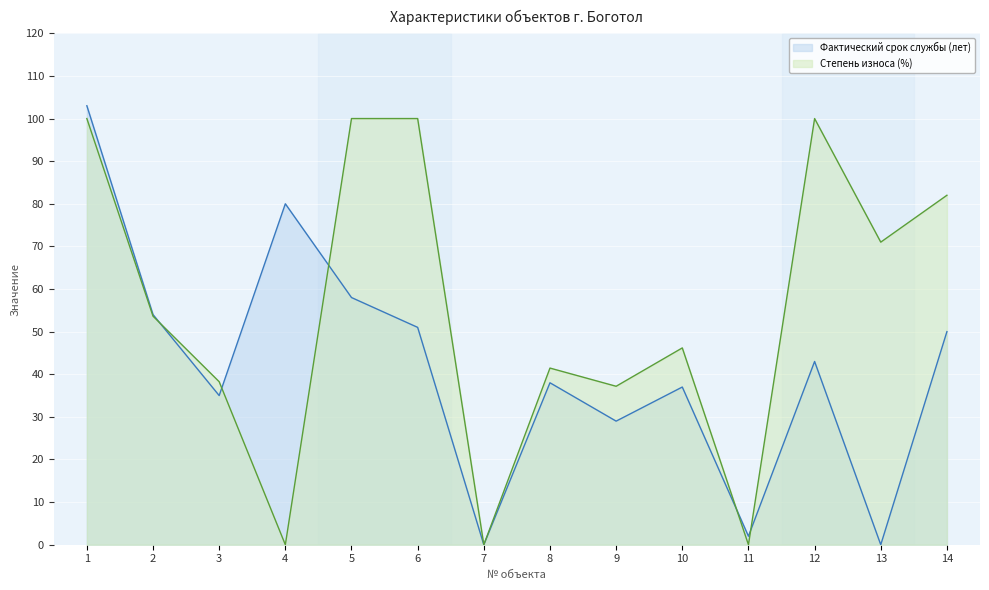

At which category does Степень износа (%) reach its first local peak?

8